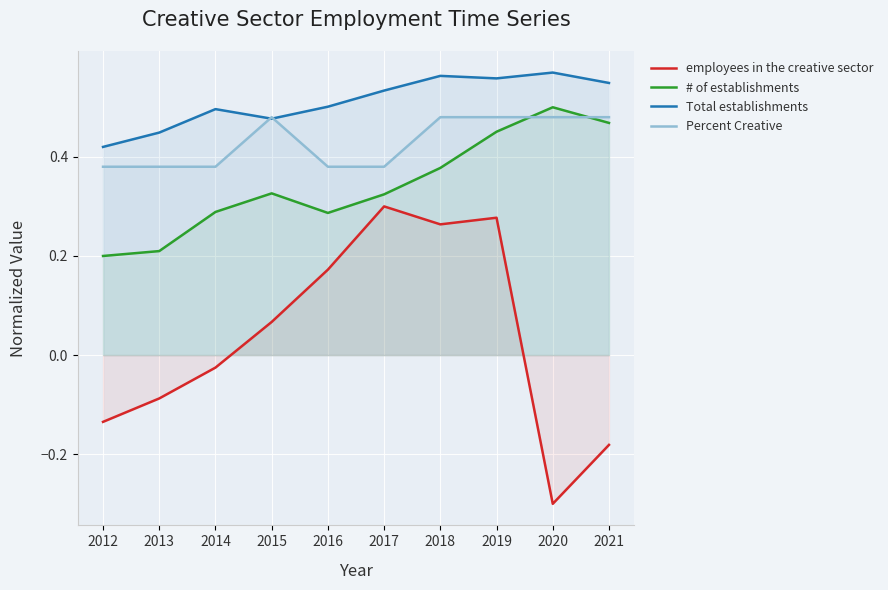

Which category has the highest value in the # of establishments series?

2020